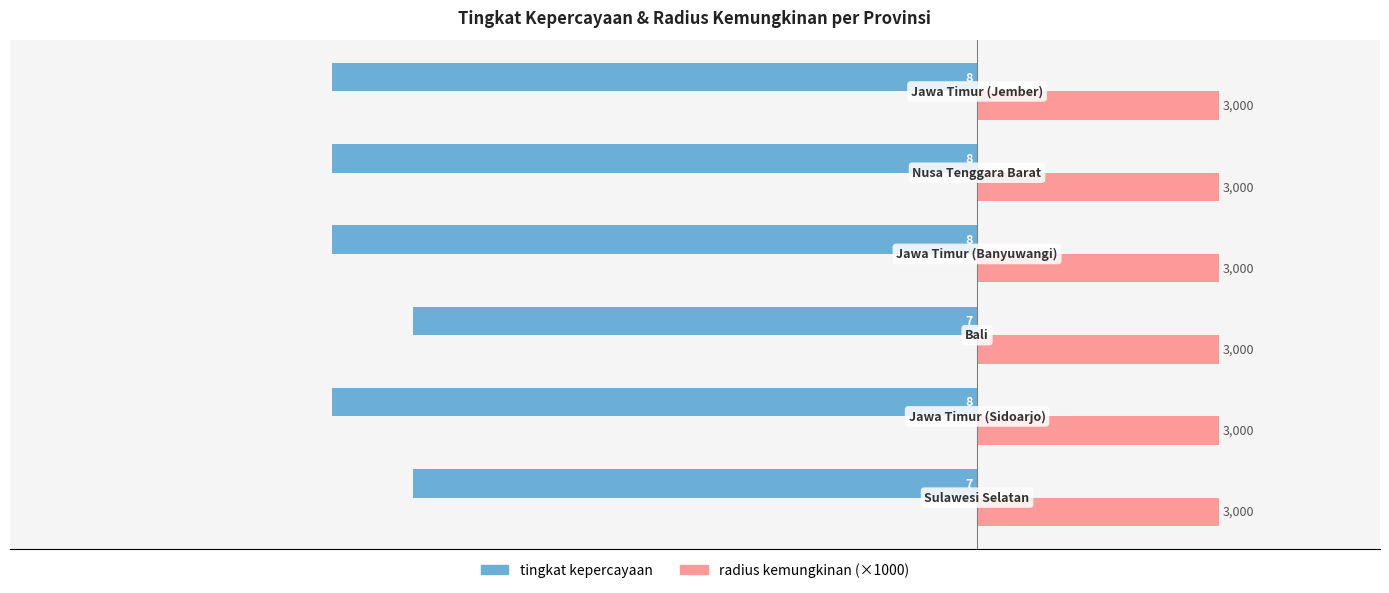

What are all the series names shown in the legend?

tingkat kepercayaan, radius kemungkinan (×1000)